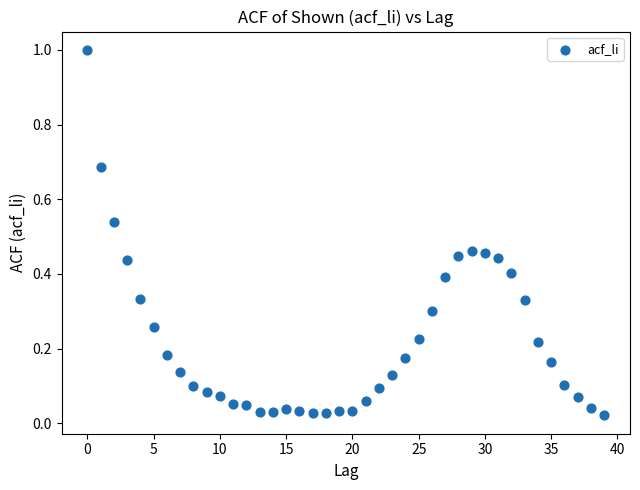

What is the range of Y values (max minus min)?

1.0